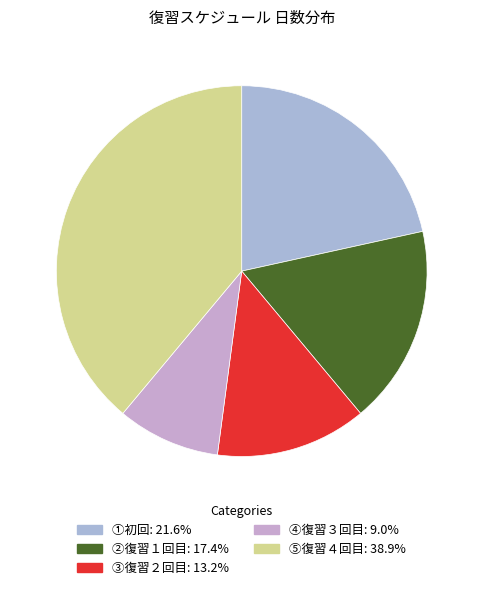

How many slices are in this pie chart?

5